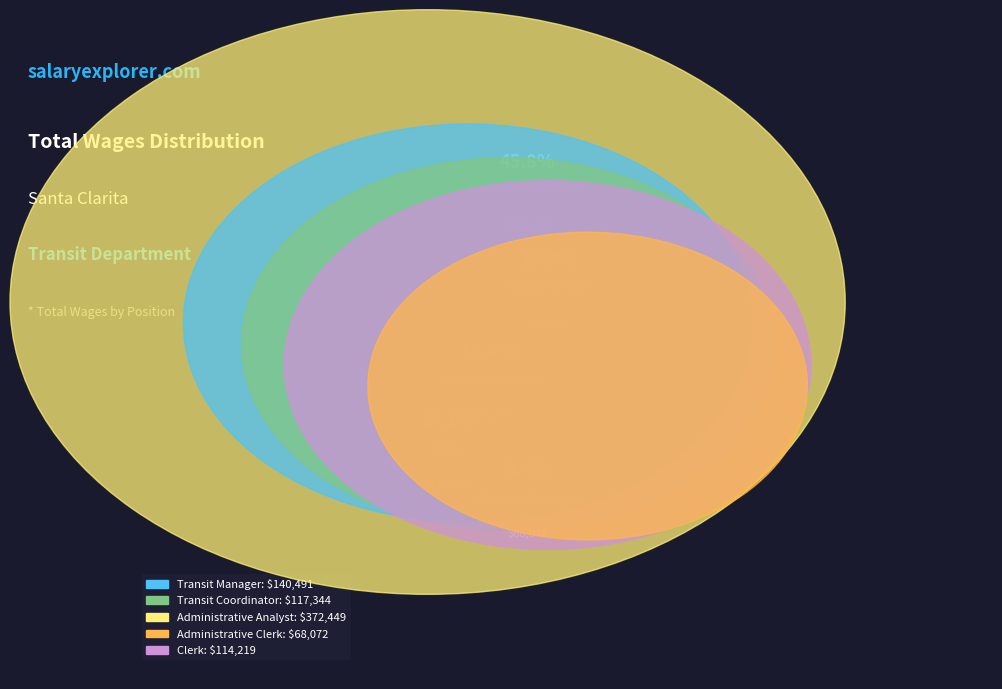

What percentage is NOT represented by Administrative Clerk?

91.6%